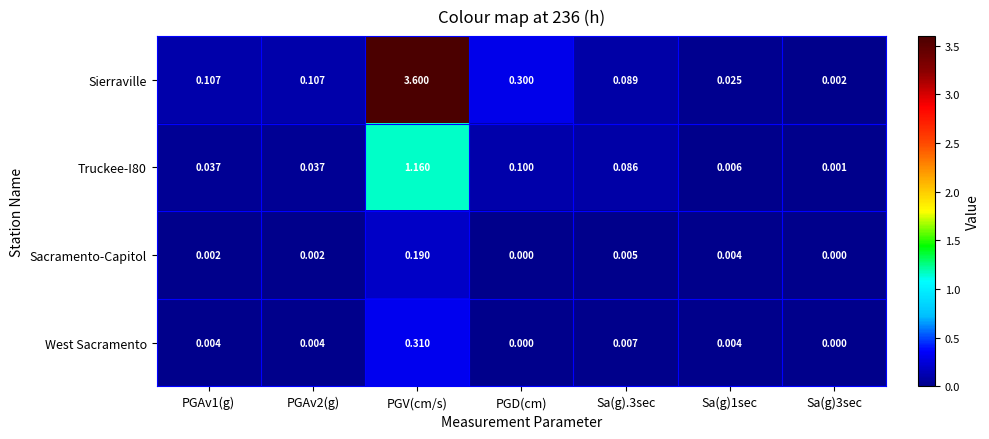

Rank the series at Sa(g).3sec from highest to lowest value.

Sierraville, Truckee-I80, West Sacramento, Sacramento-Capitol